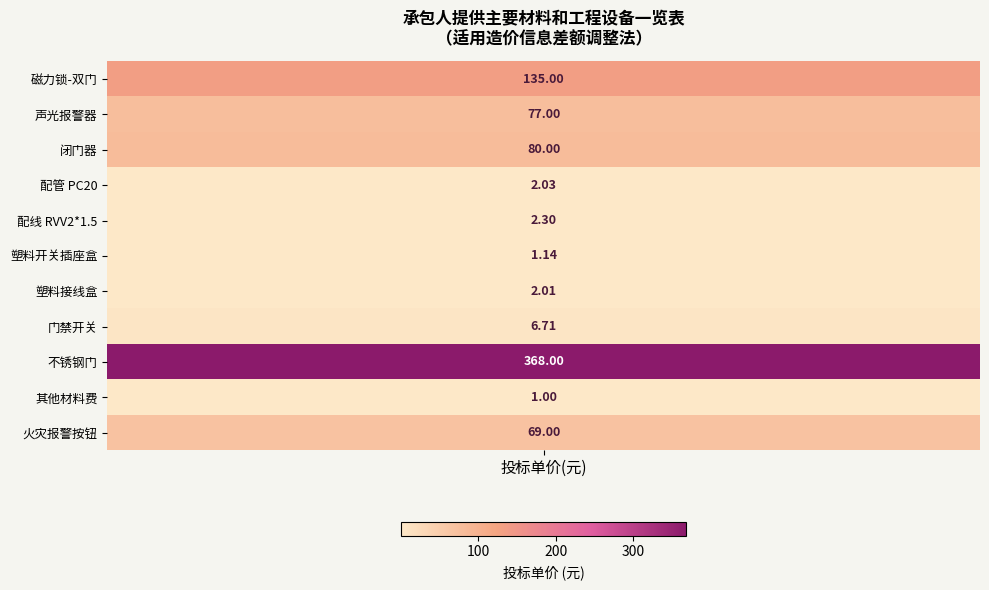

Is it true that the value at 磁力锁-双门 is 242.6?

False